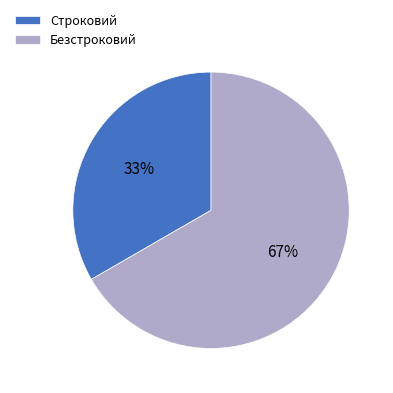

How many slices are in this pie chart?

2